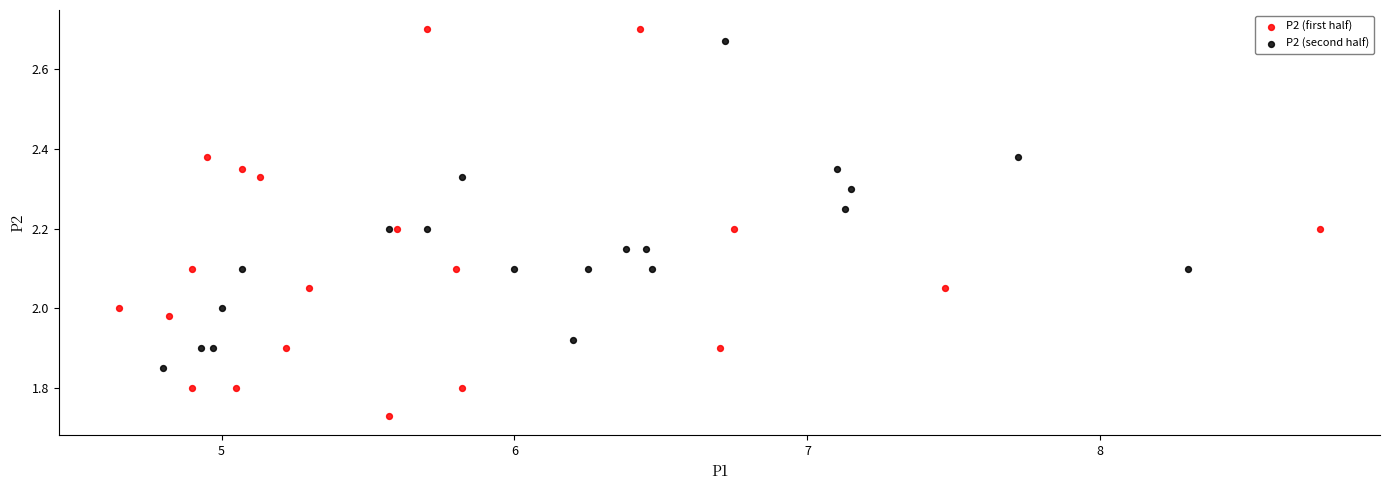

Which series contains the lowest Y value?

P2 (first half)